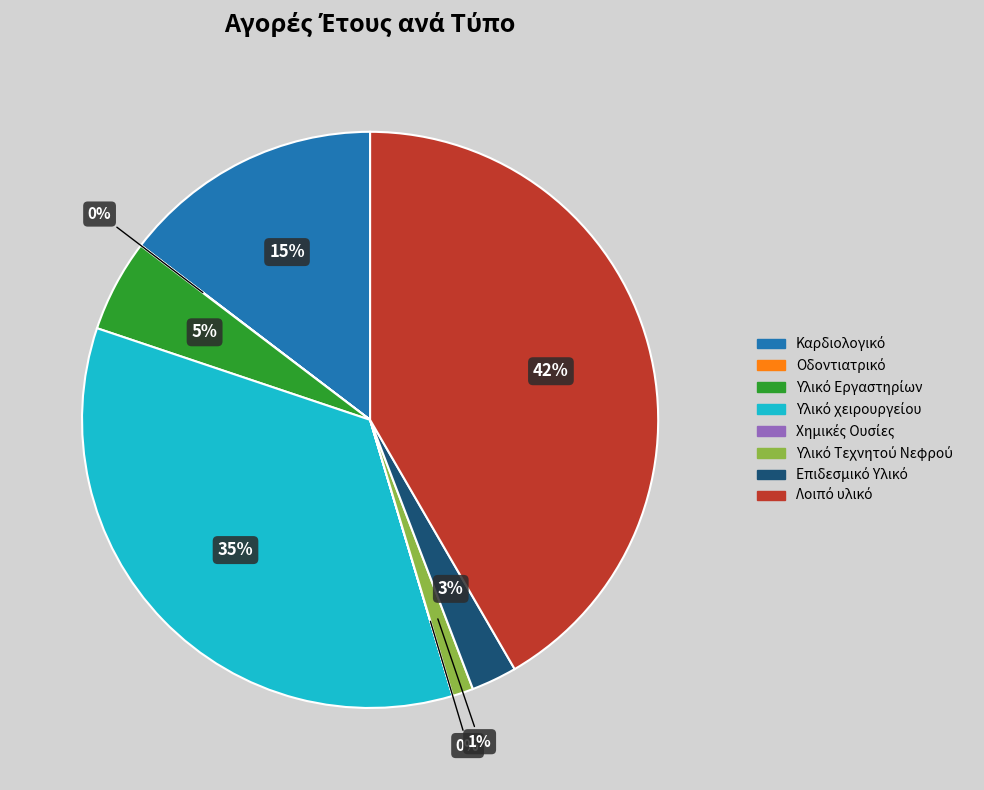

To the nearest percent, what is the average slice percentage?

12%